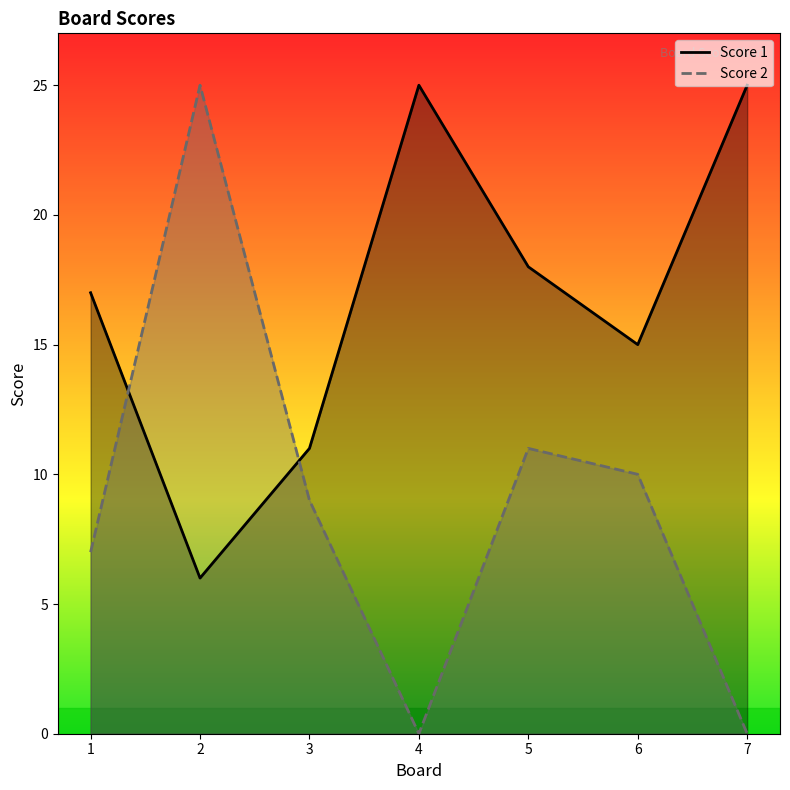

At how many categories does at least one series exceed 14?

6